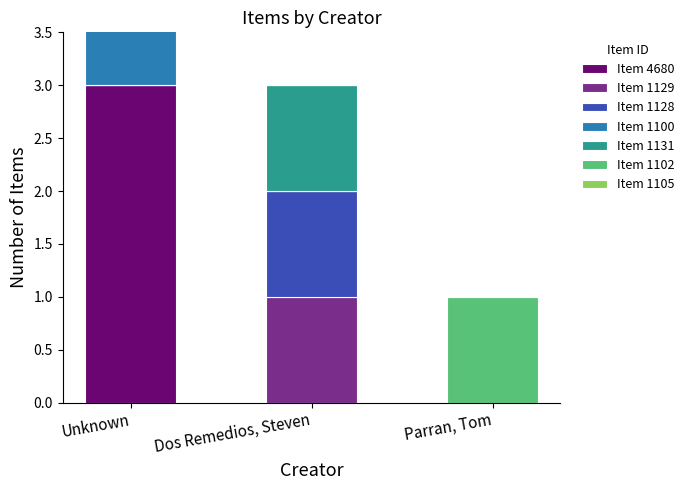

True or false: Dos Remedios, Steven has a value of 1 at 1128.

True